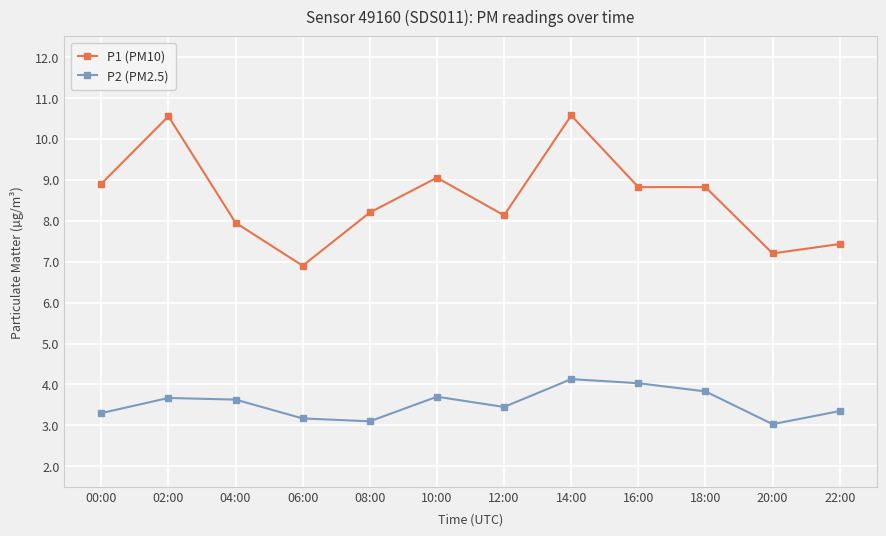

What is the difference between the maximum and minimum values in the P1 (PM10) series?

3.7